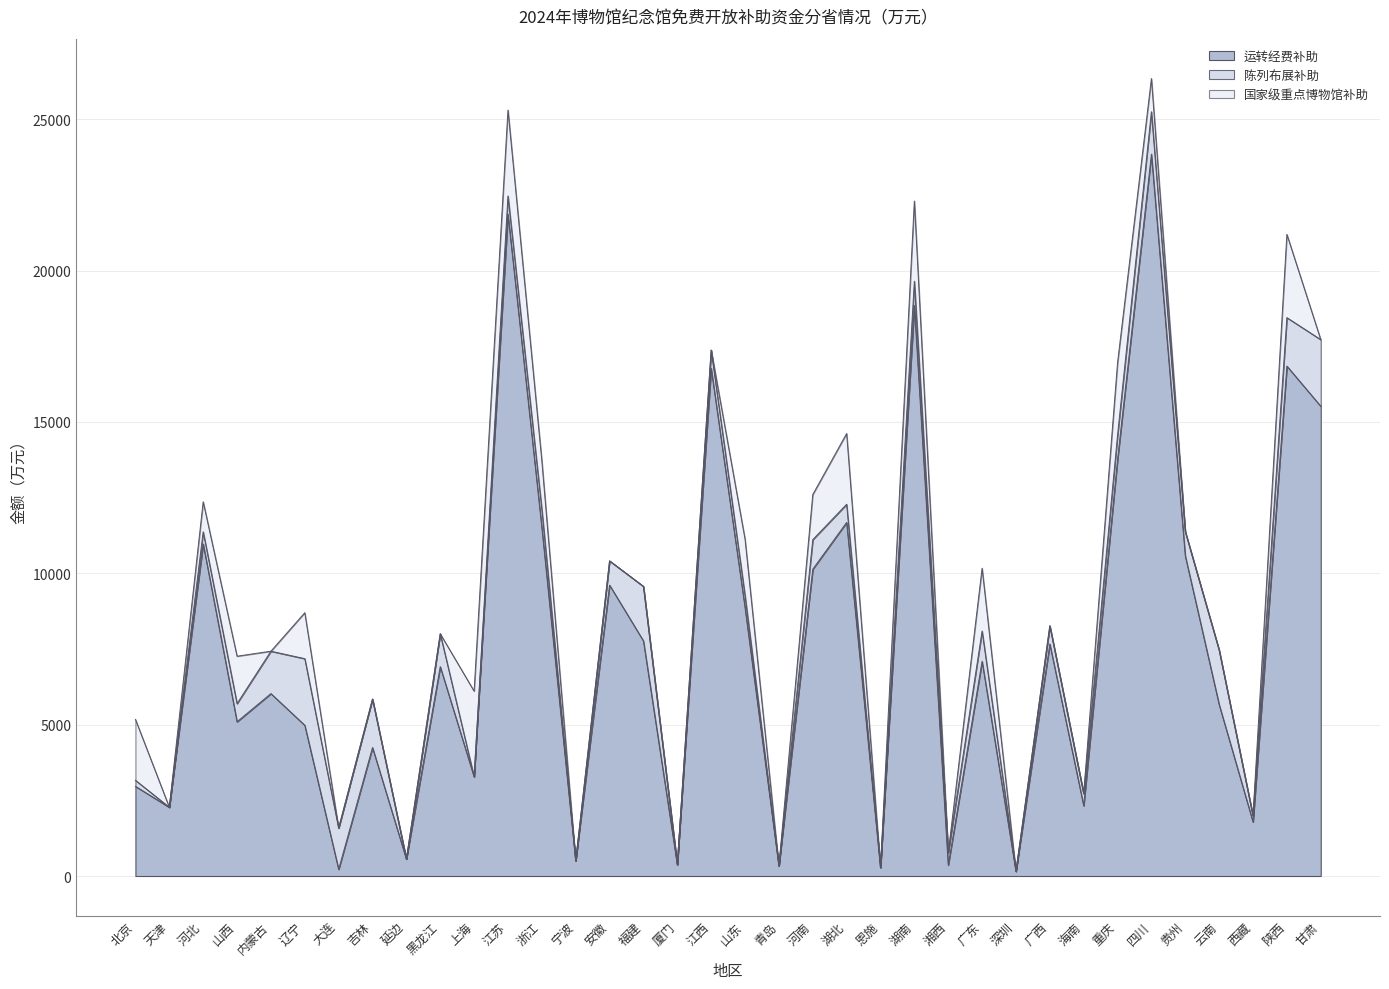

Reading left to right, transcribe all the data shown in this chart.

运转经费补助: 2963	2270	10971	5095	6026	4980	221	4244	560	6915	3278	21865	11516	502	9609	7767	377	16773	8868	332	10135	11680	280	18848	360	7093	155	7664	2321	13764	23846	10574	5663	1785	16845	15519
陈列布展补助: 200	0	400	600	1400	2200	1361	1600	0	1087	0	600	600	0	800	1800	0	600	400	0	975	600	0	800	400	1000	0	600	400	800	1400	800	1800	200	1600	2200
国家级重点博物馆补助: 2010	0	991	1566	0	1517	0	0	0	0	2828	2838	1600	0	0	0	0	0	1860	0	1491	2337	0	2649	0	2074	0	0	0	2392	1097	0	0	0	2750	0